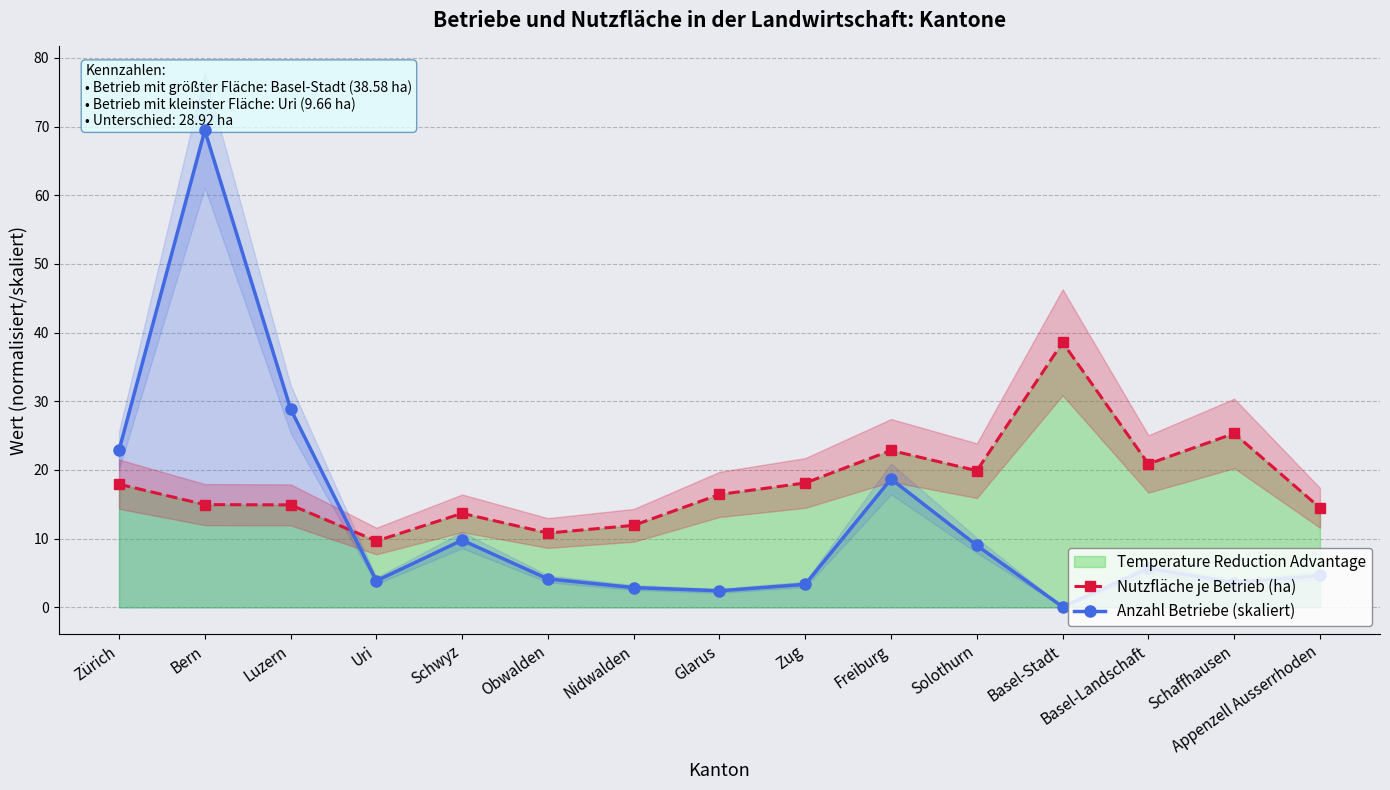

Reading left to right, what are all the values shown in this chart?

Nutzfläche je Betrieb (ha): 17.9	15.0	14.9	9.7	13.7	10.8	11.9	16.4	18.1	22.9	19.9	38.6	20.9	25.3	14.5
Anzahl Betriebe (skaliert): 22.9	69.4	28.9	3.9	9.8	4.1	2.9	2.4	3.4	18.7	9.0	0.1	5.7	3.6	4.6